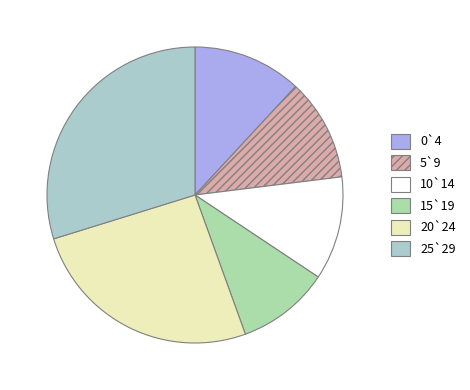

To the nearest percent, what is the difference between the 0`4 and 25`29 slice percentages?

18%